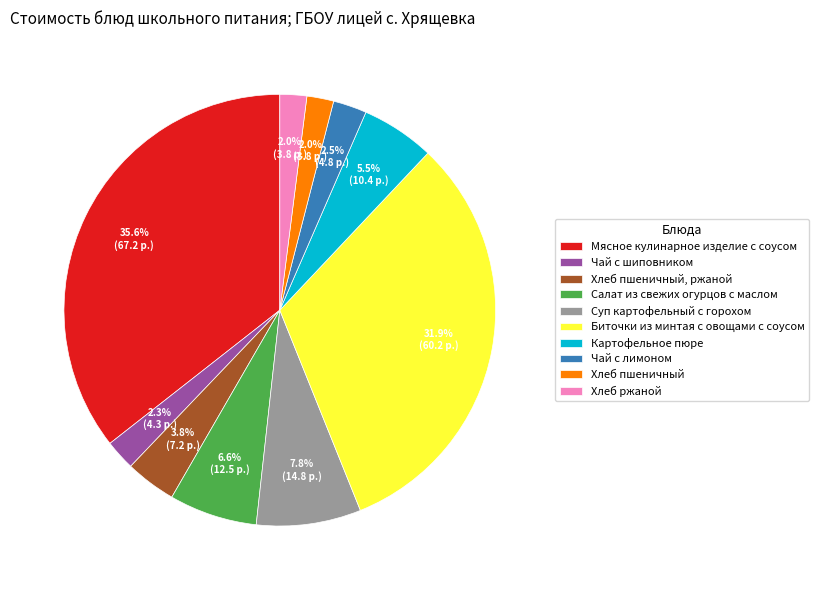

Combined, what portion of the pie is Чай с шиповником and Хлеб пшеничный?

4.3%